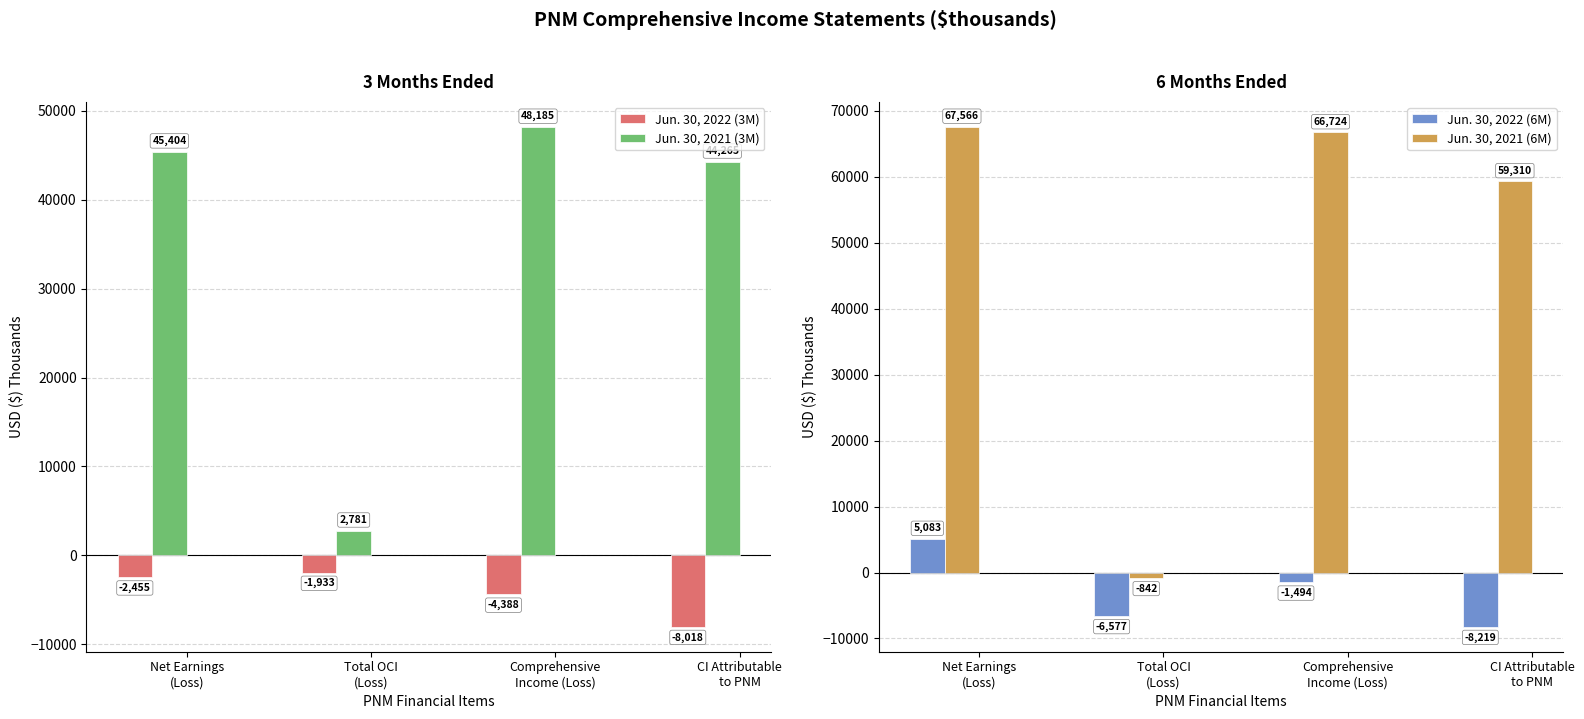

What is the sum of the Jun. 30, 2022 (6M) values at Total OCI
(Loss) and Comprehensive
Income (Loss)?

-8071